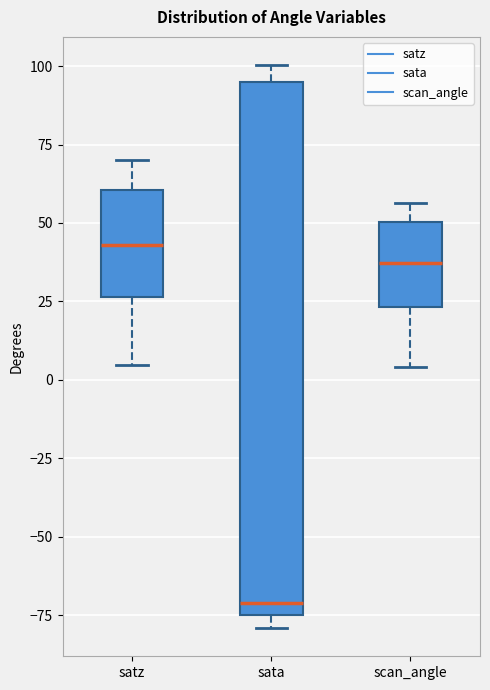

Comparing the boxes themselves (not the whiskers), which one is the tallest?

sata